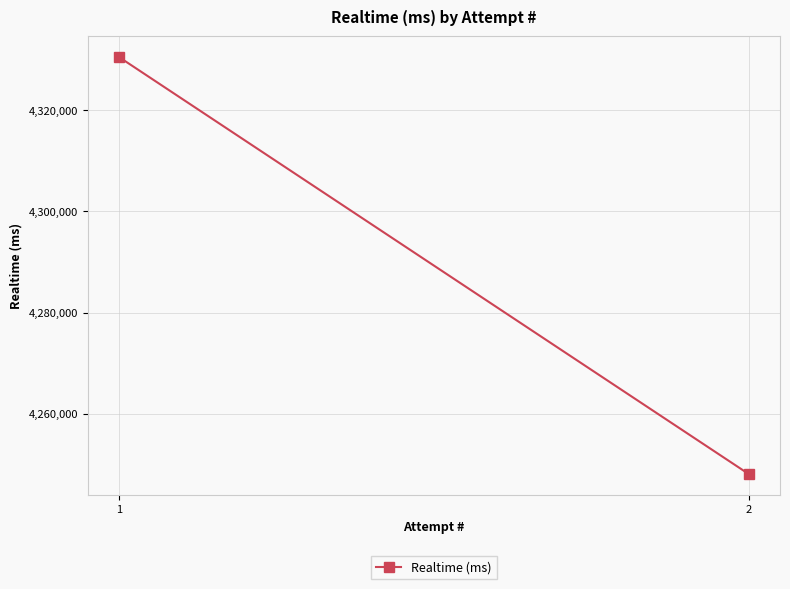

What is the value of the 1st point from the left?

4330510